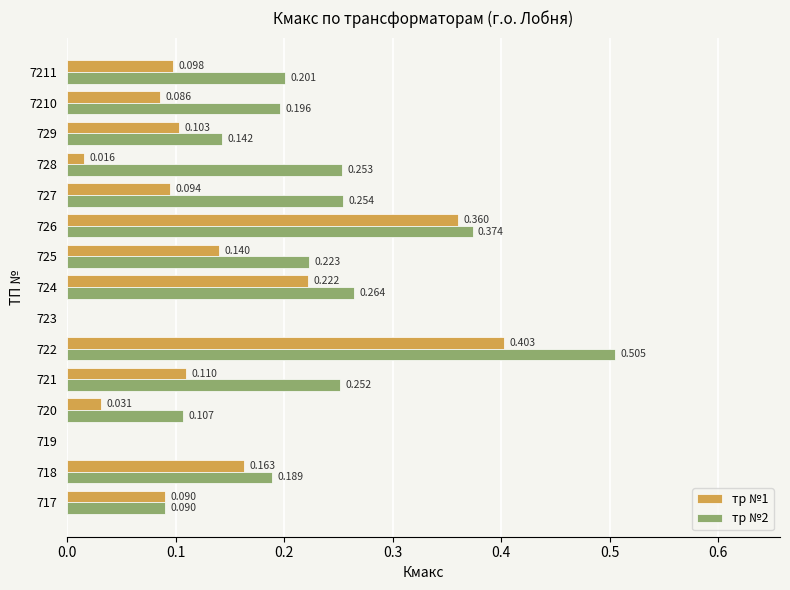

Is the value of тр №1 at 725 greater than the value of тр №2 at 722?

No